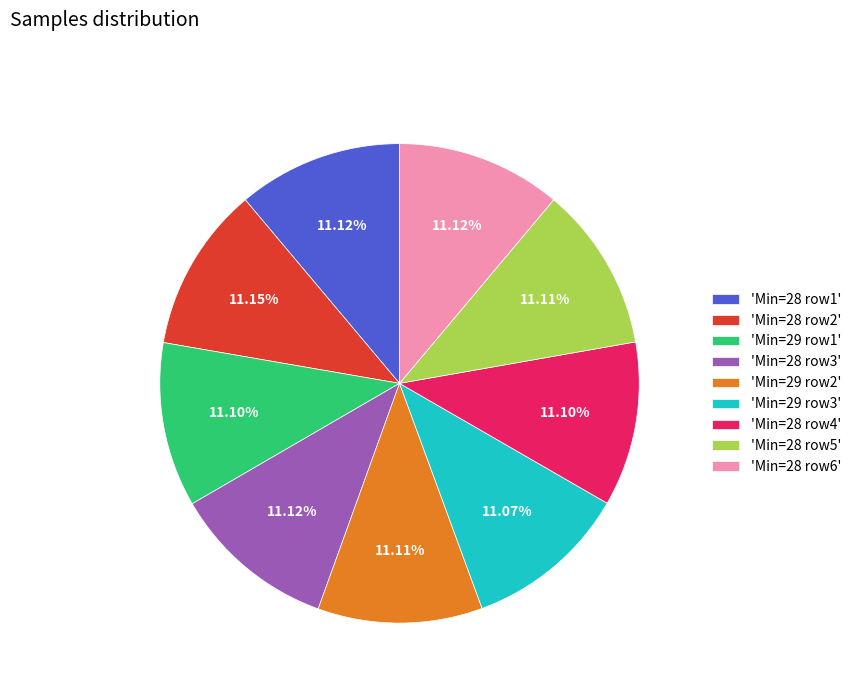

Is the sum of 'Min=28 row2' and 'Min=29 row2' greater than half?

No